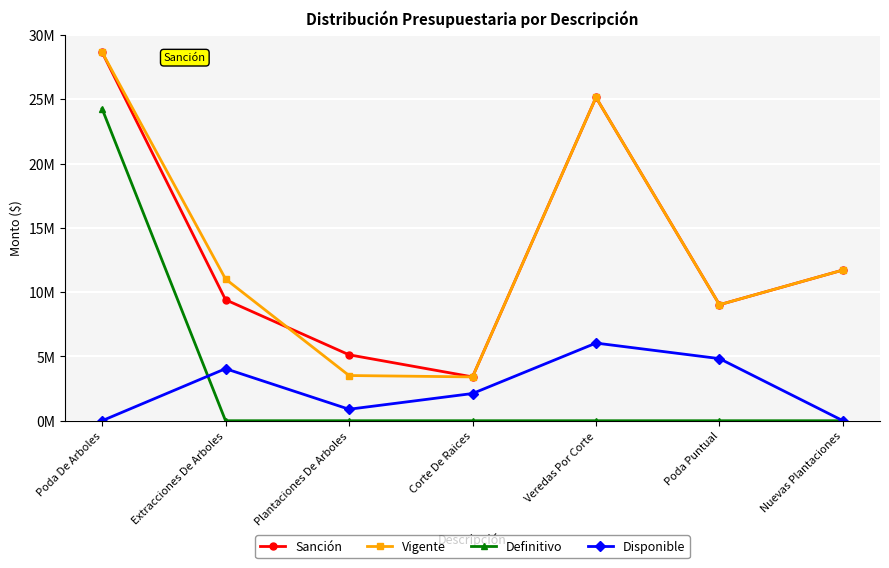

Which category has the lowest value across all series?

Extracciones De Arboles